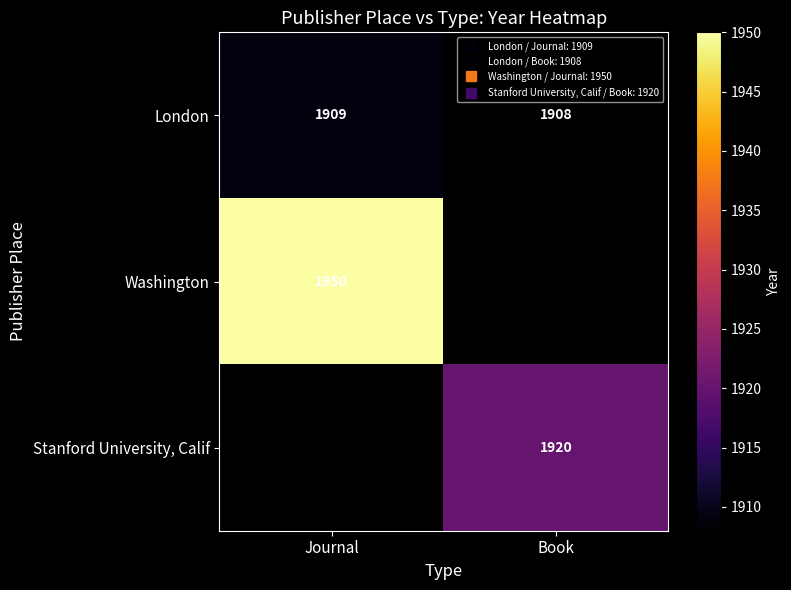

True or false: Washington has a value of -948 at Book.

False